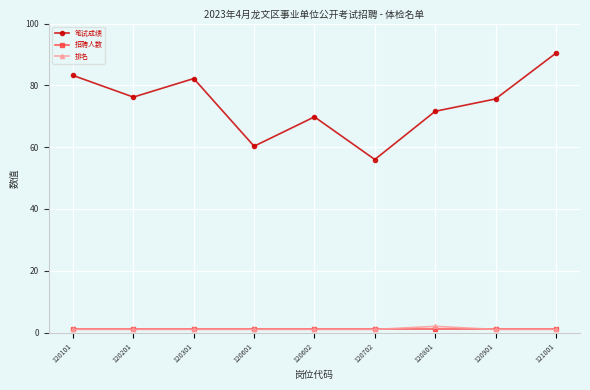

What is the maximum value shown in the chart?

90.4